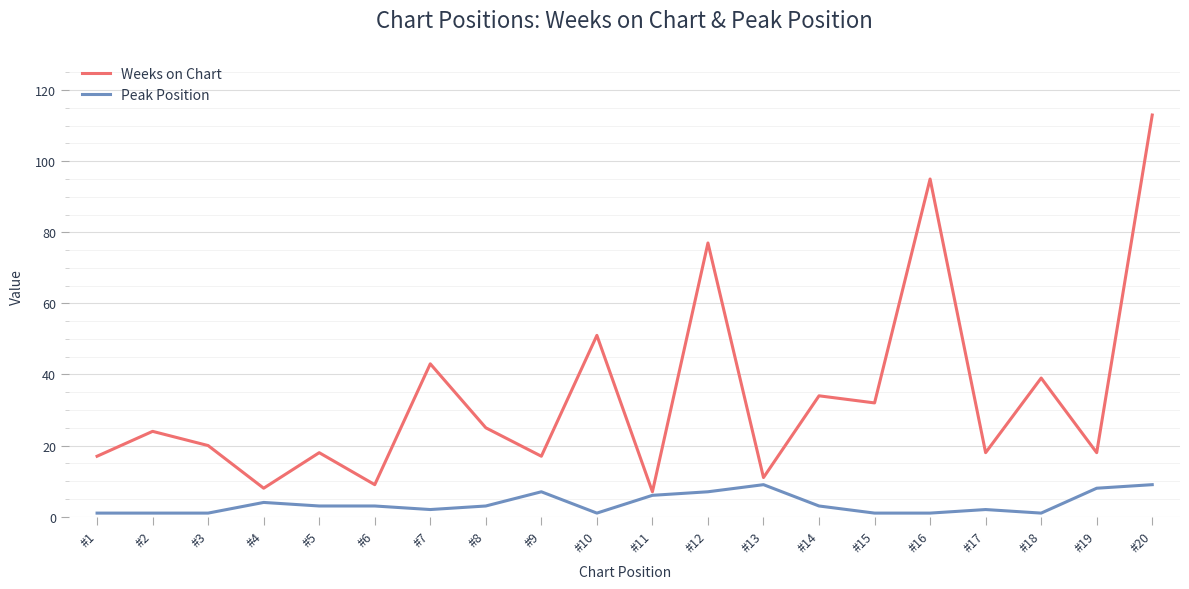

List the series in order of their peak value, lowest first.

Peak Position, Weeks on Chart